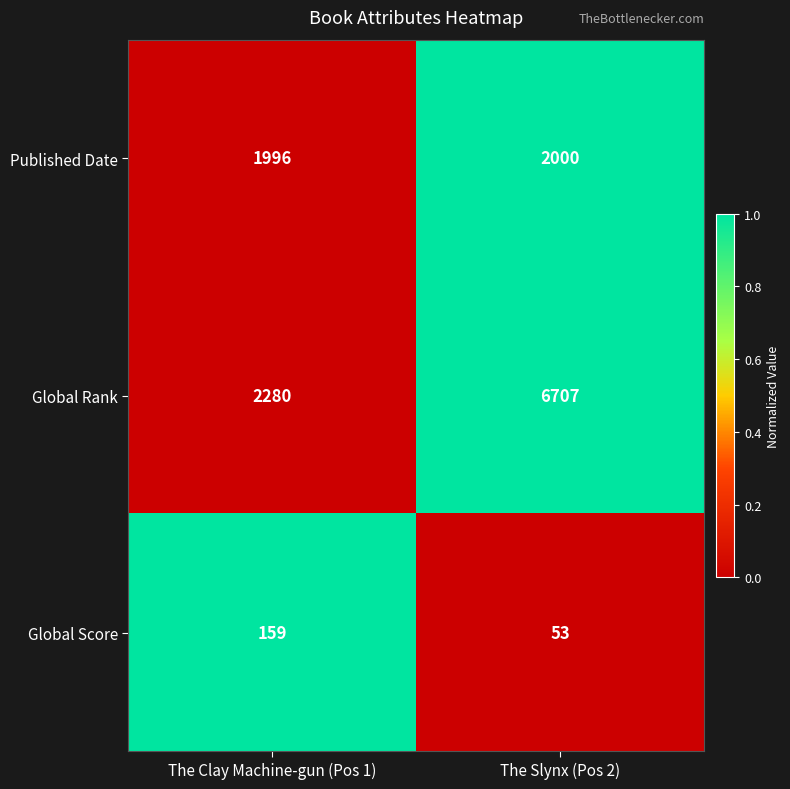

True or false: Global Rank has a value of 6707 at The Slynx (Pos 2).

True